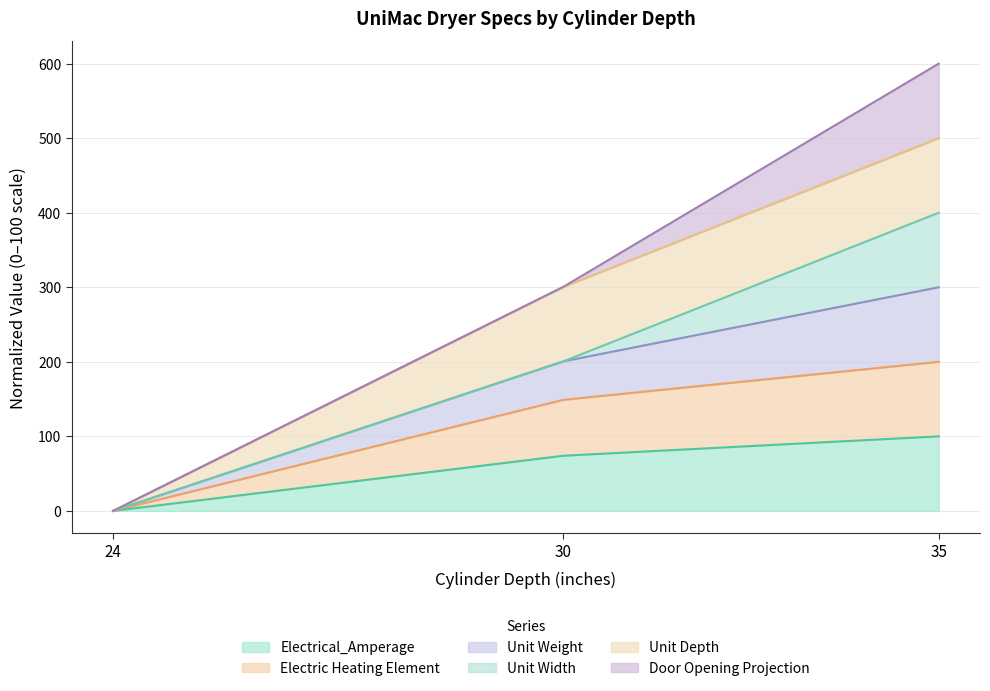

What is the difference between the Electrical_Amperage values at 35 and 30?

26.0